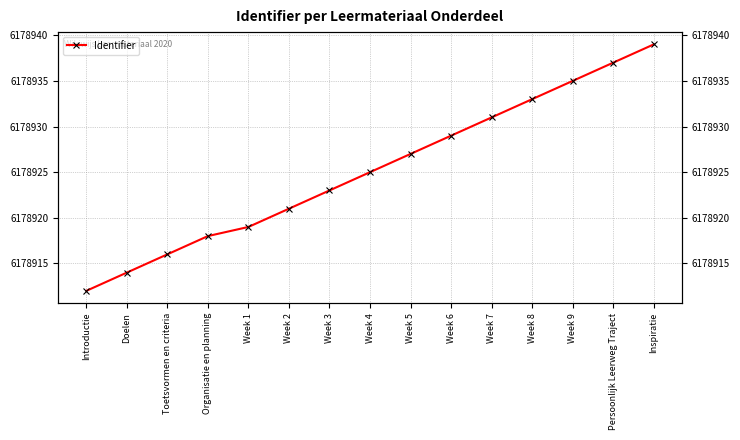

Rank the categories by value from highest to lowest.

Inspiratie, Persoonlijk Leerweg Traject, Week 9, Week 8, Week 7, Week 6, Week 5, Week 4, Week 3, Week 2, Week 1, Organisatie en planning, Toetsvormen en criteria, Doelen, Introductie